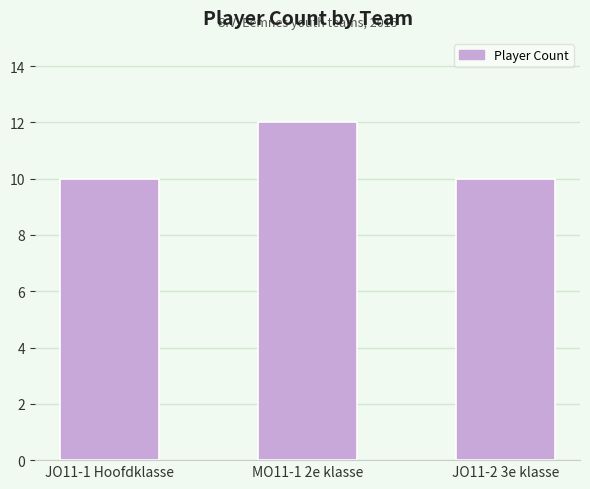

What is the label of the 1st bar from the left?

JO11-1 Hoofdklasse